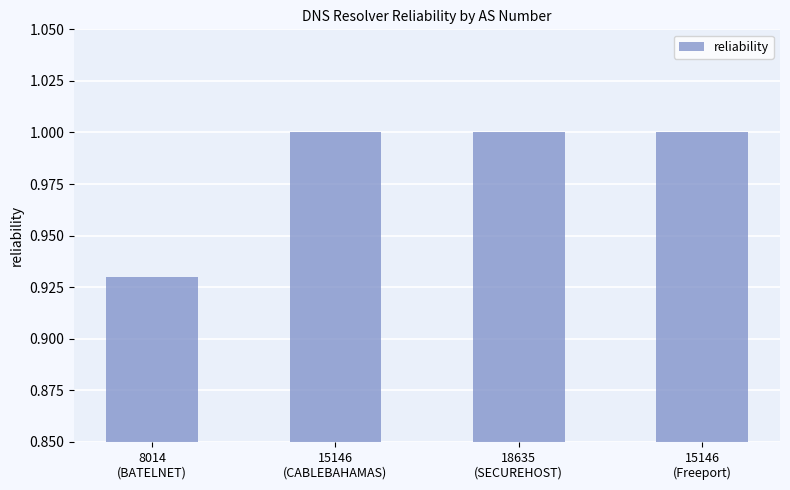

Count the values in the range 1 to 2.

3